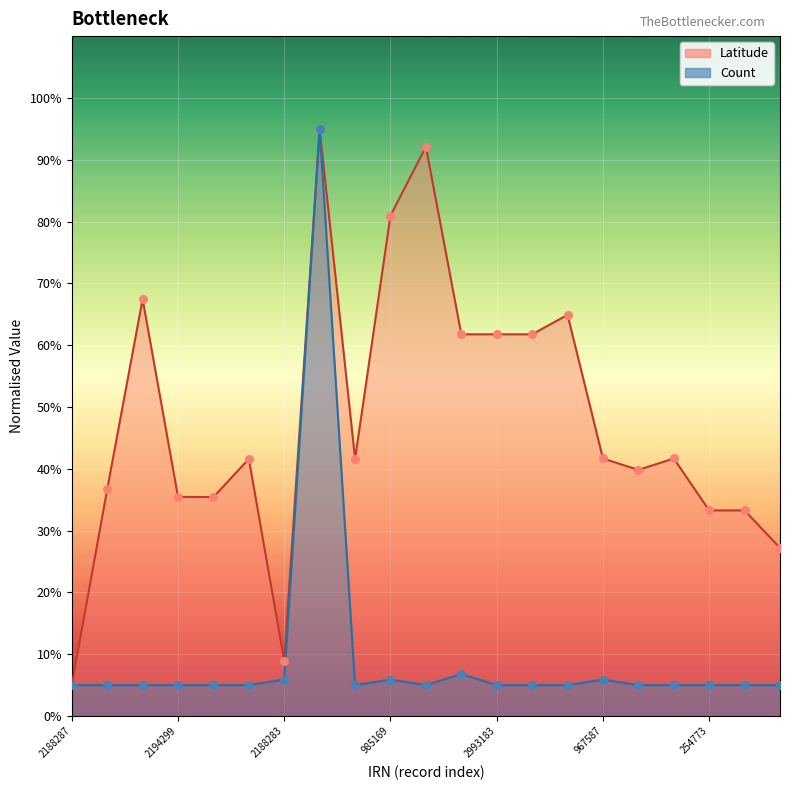

Which series has the largest Y range (max minus min)?

Latitude